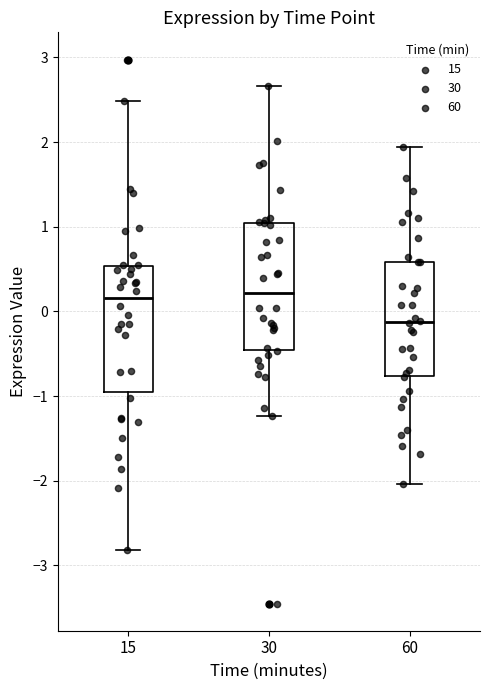

Reading left to right, transcribe this box plot: for each box, give where its median line is, the range the box spans, and where its two whiskers end, as read against the y-axis. The values are not printed on the chart, so give them approximately, as read against the axis.

15: median 0.2, box -1.0 to 0.5, whiskers -2.8 to 2.5
30: median 0.2, box -0.5 to 1.0, whiskers -1.2 to 2.7
60: median -0.1, box -0.8 to 0.6, whiskers -2.0 to 1.9